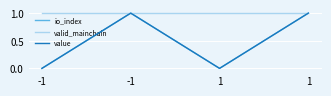

True or false: value has more than 2 points higher than both neighbors.

False